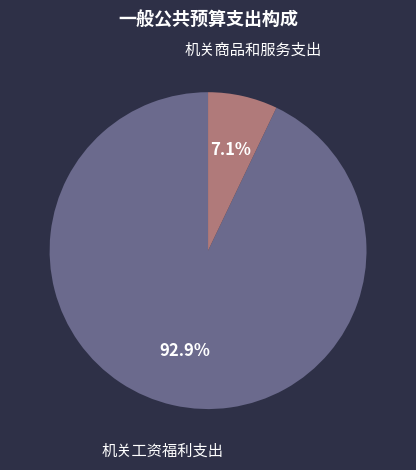

How many segments does this pie chart have?

2